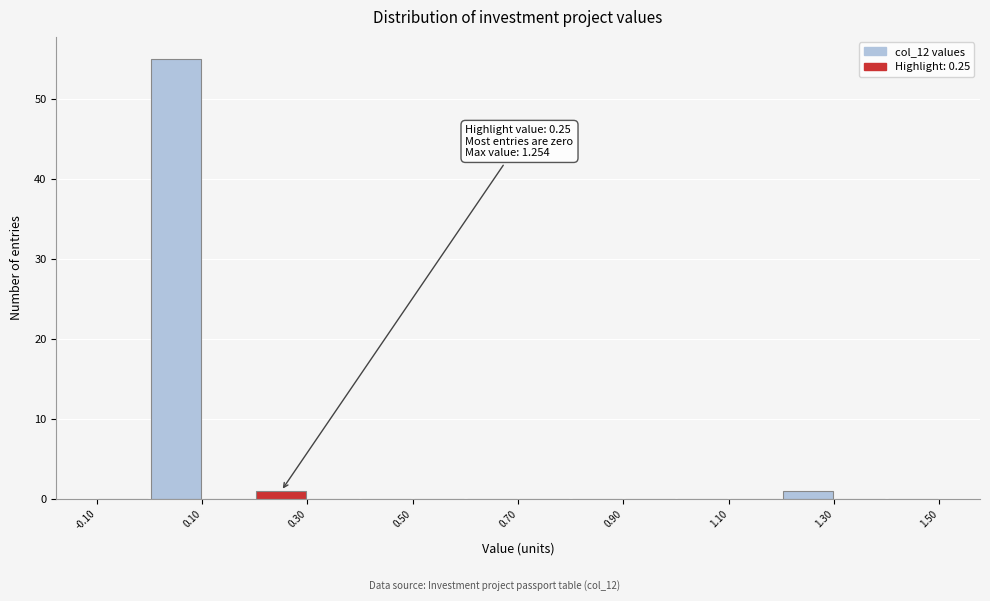

Over which range of the x-axis is the bar tallest?

0.0 to 0.1